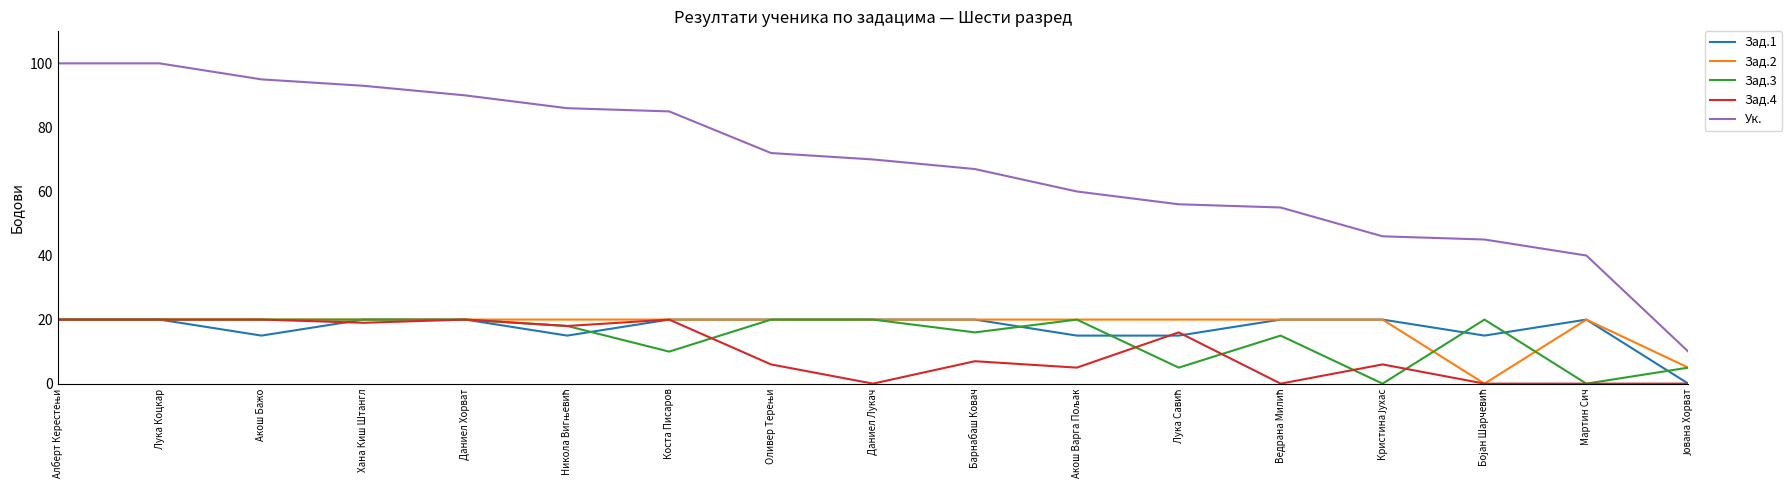

Between Хана Киш Штангл and Даниел Лукач, which series saw the biggest shift?

Ук.